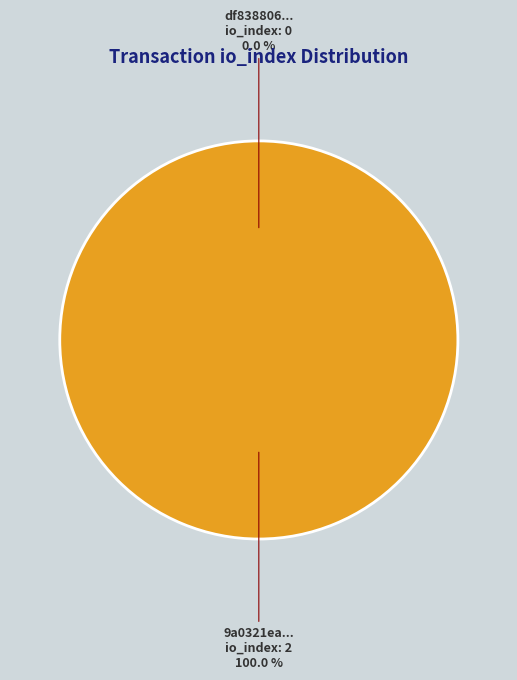

What percentage is the tx_hash_1 slice, to the nearest percent?

100%